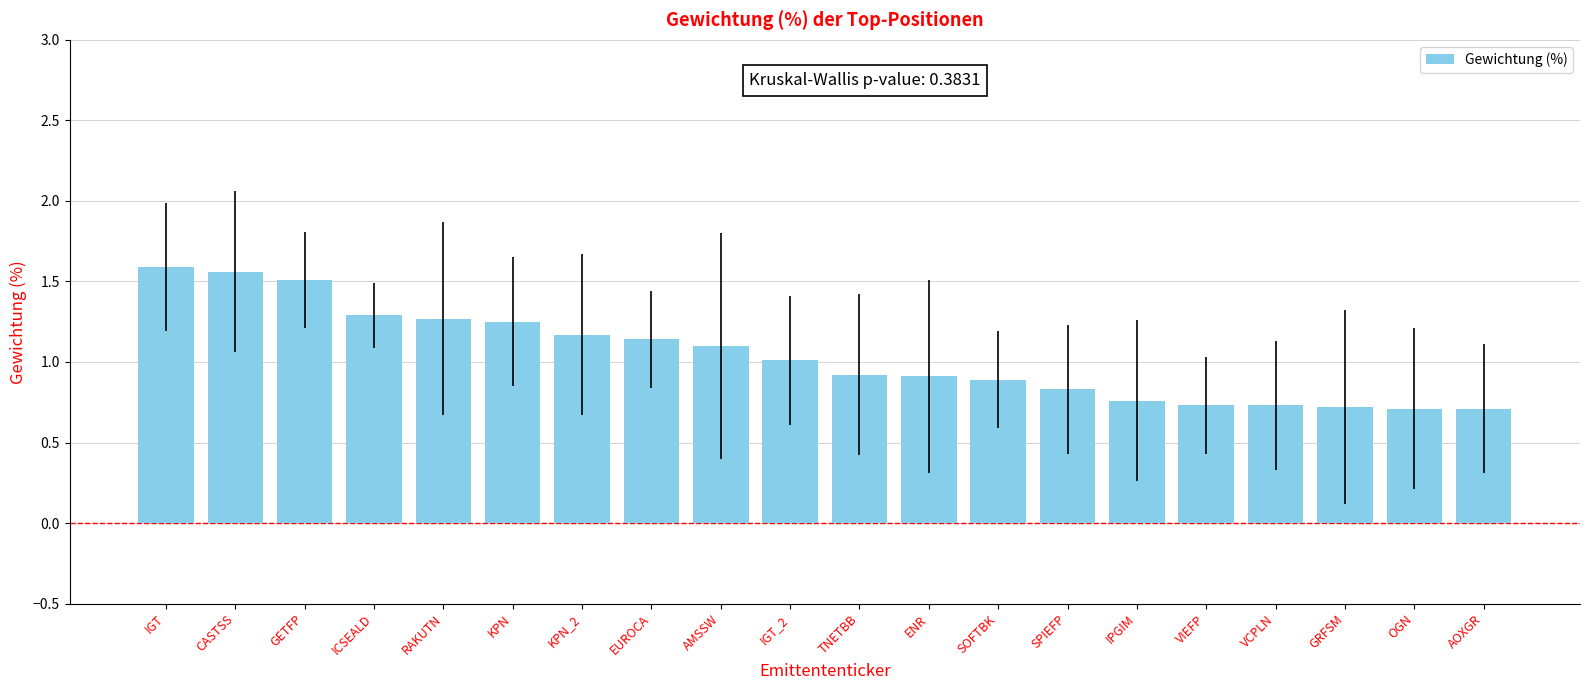

Where does the data first go above 1?

IGT